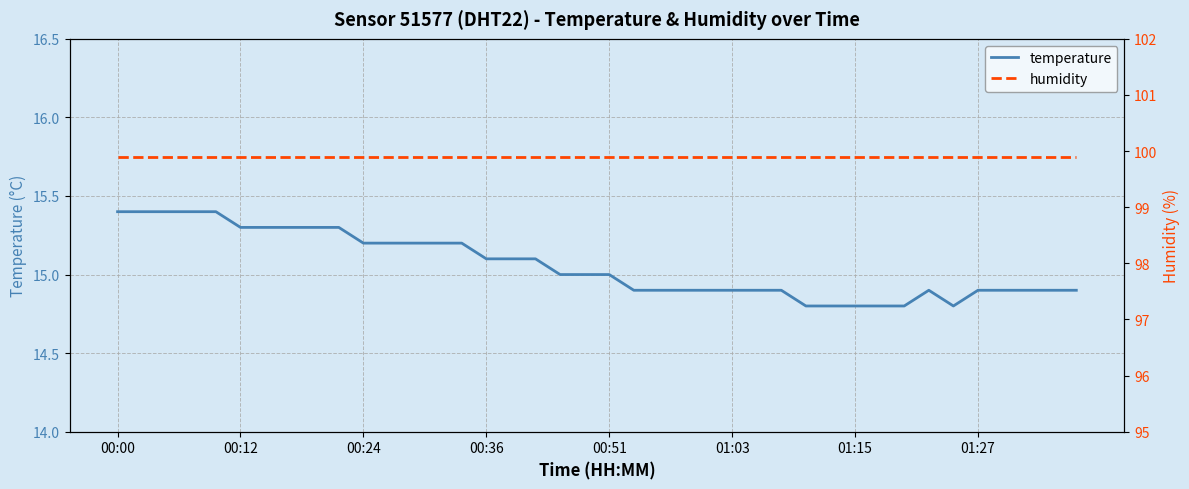

Reading left to right, list all the values displayed in this chart.

temperature: 15.4	15.4	15.4	15.4	15.4	15.3	15.3	15.3	15.3	15.3	15.2	15.2	15.2	15.2	15.2	15.1	15.1	15.1	15.0	15.0	15.0	14.9	14.9	14.9	14.9	14.9	14.9	14.9	14.8	14.8	14.8	14.8	14.8	14.9	14.8	14.9	14.9	14.9	14.9	14.9
humidity: 99.9	99.9	99.9	99.9	99.9	99.9	99.9	99.9	99.9	99.9	99.9	99.9	99.9	99.9	99.9	99.9	99.9	99.9	99.9	99.9	99.9	99.9	99.9	99.9	99.9	99.9	99.9	99.9	99.9	99.9	99.9	99.9	99.9	99.9	99.9	99.9	99.9	99.9	99.9	99.9